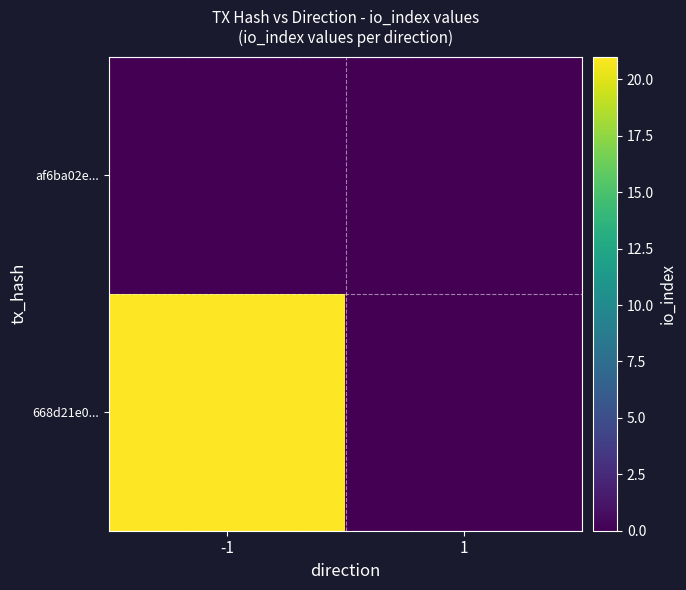

Reading left to right, transcribe all the data shown in this chart.

af6ba02e...: -1=0	1=0
668d21e0...: -1=21	1=0